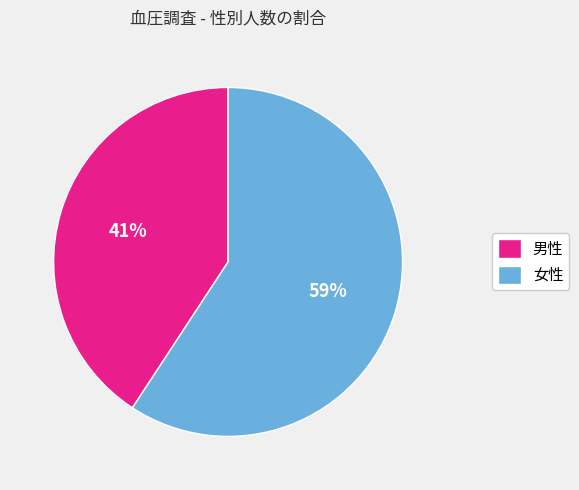

Combined, do 女性 and 男性 account for over 50%?

Yes